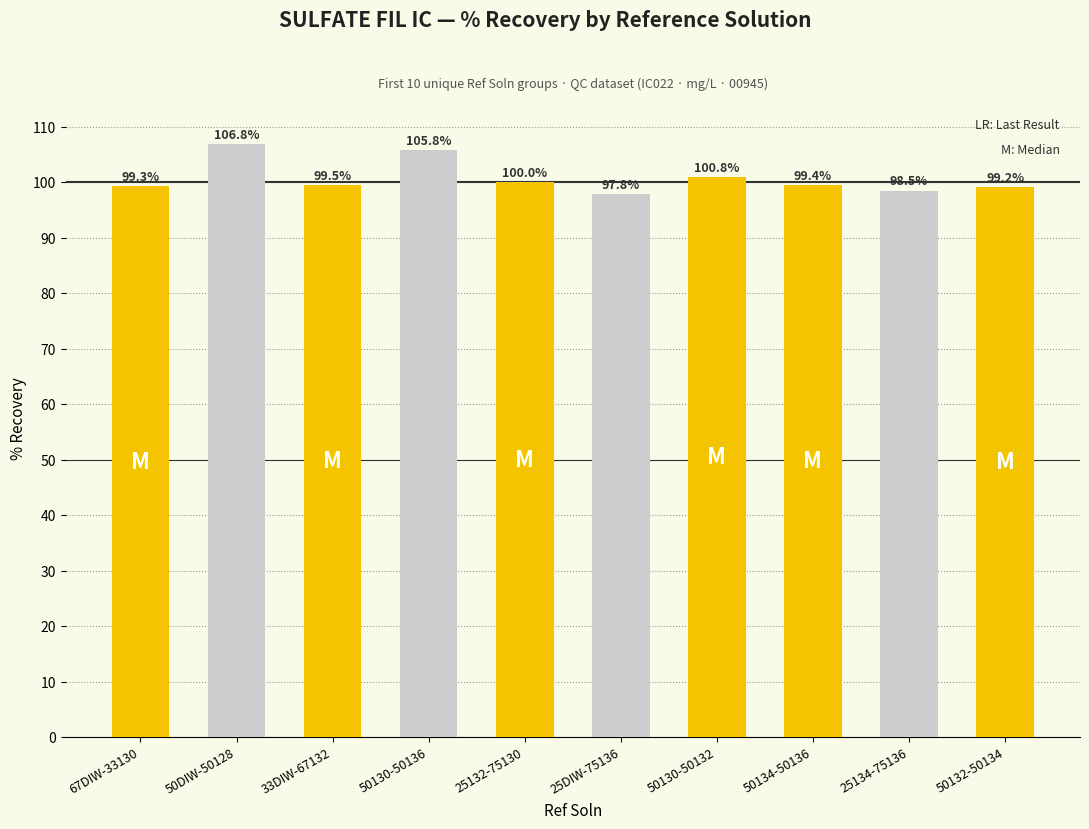

Rank the categories by value from highest to lowest.

50DIW-50128, 50130-50136, 50130-50132, 25132-75130, 33DIW-67132, 50134-50136, 67DIW-33130, 50132-50134, 25134-75136, 25DIW-75136